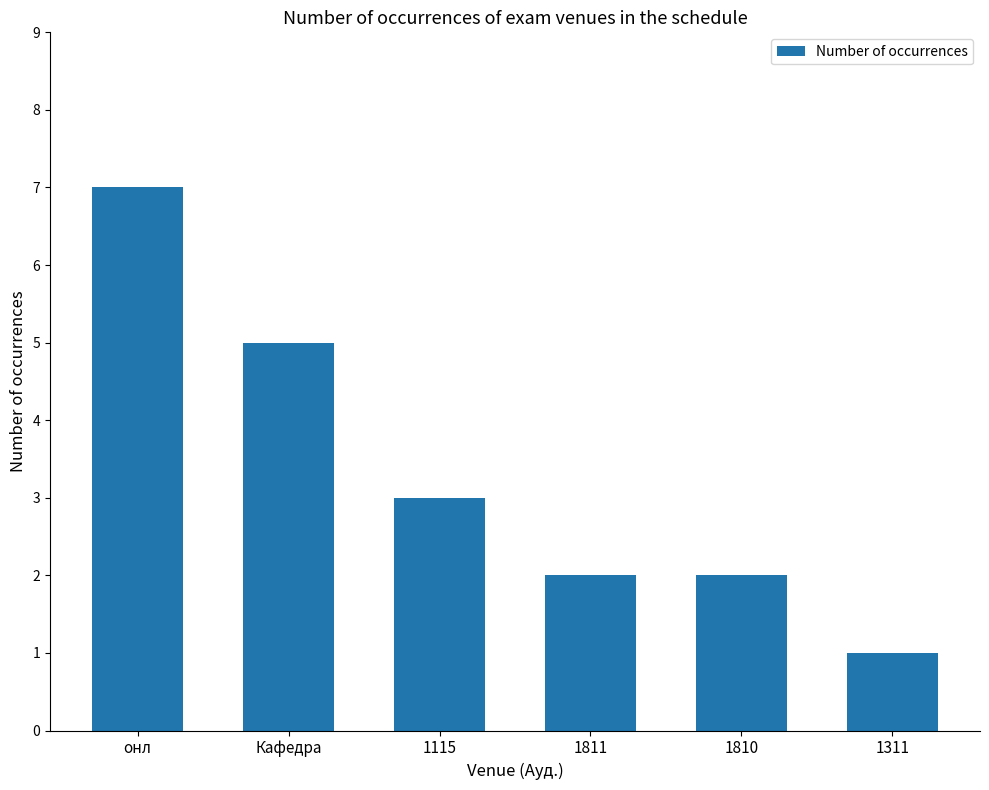

What is the average value?

3